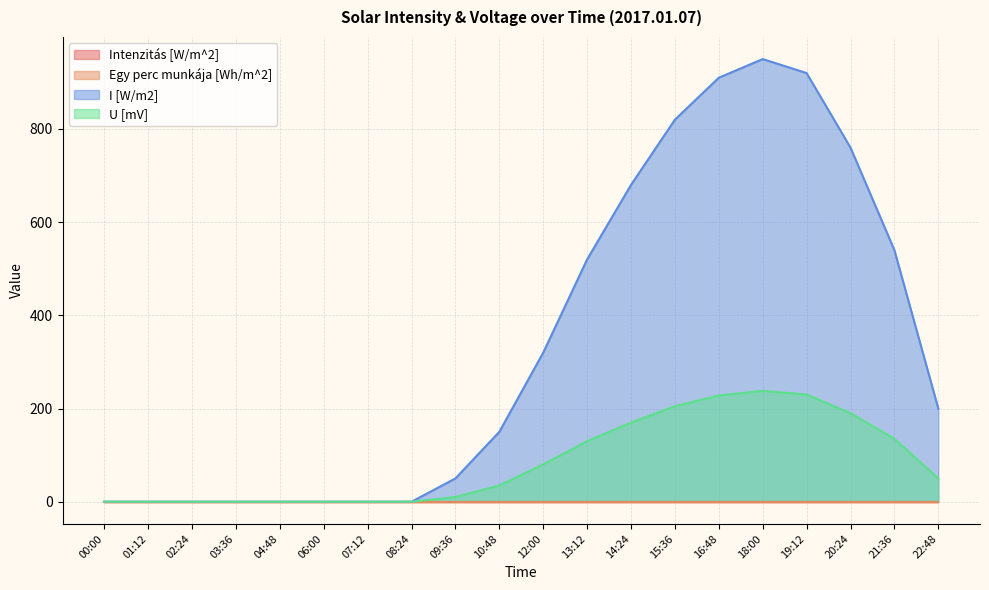

What is the total value across all series at 10:48?

185